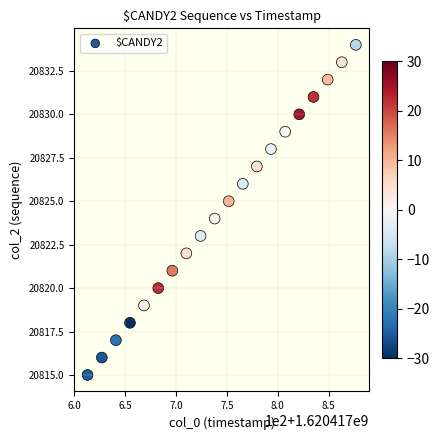

What is the range of Y values (max minus min)?

19